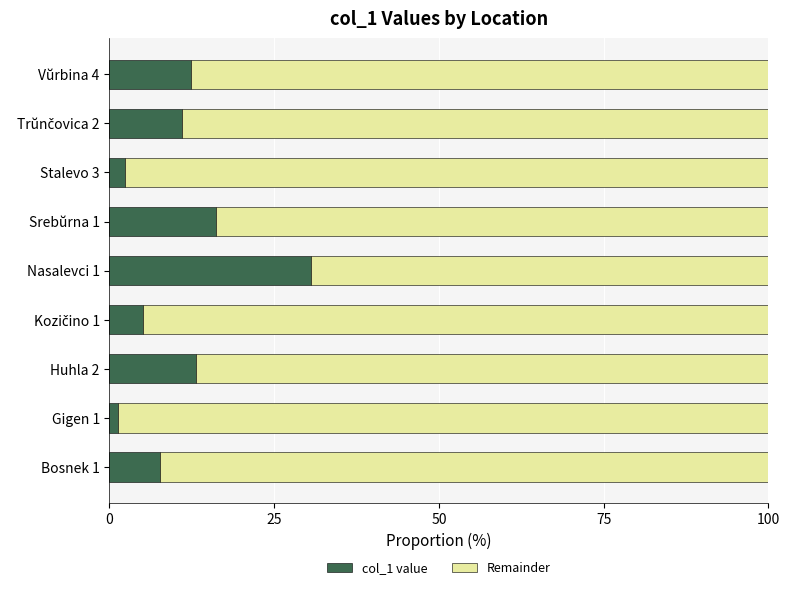

What is the difference between the maximum and minimum values in the col_1 value series?

29.2